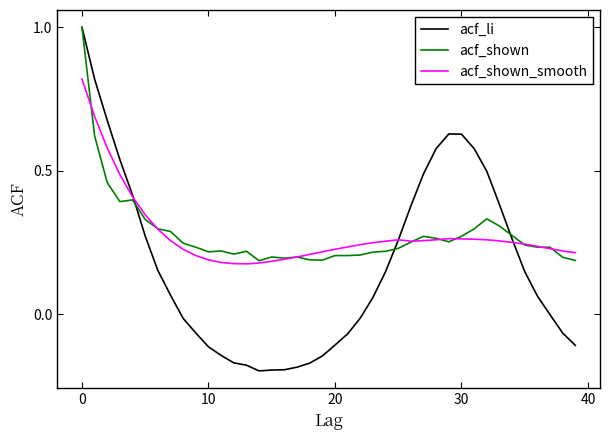

What is the maximum value shown in the chart?

1.0